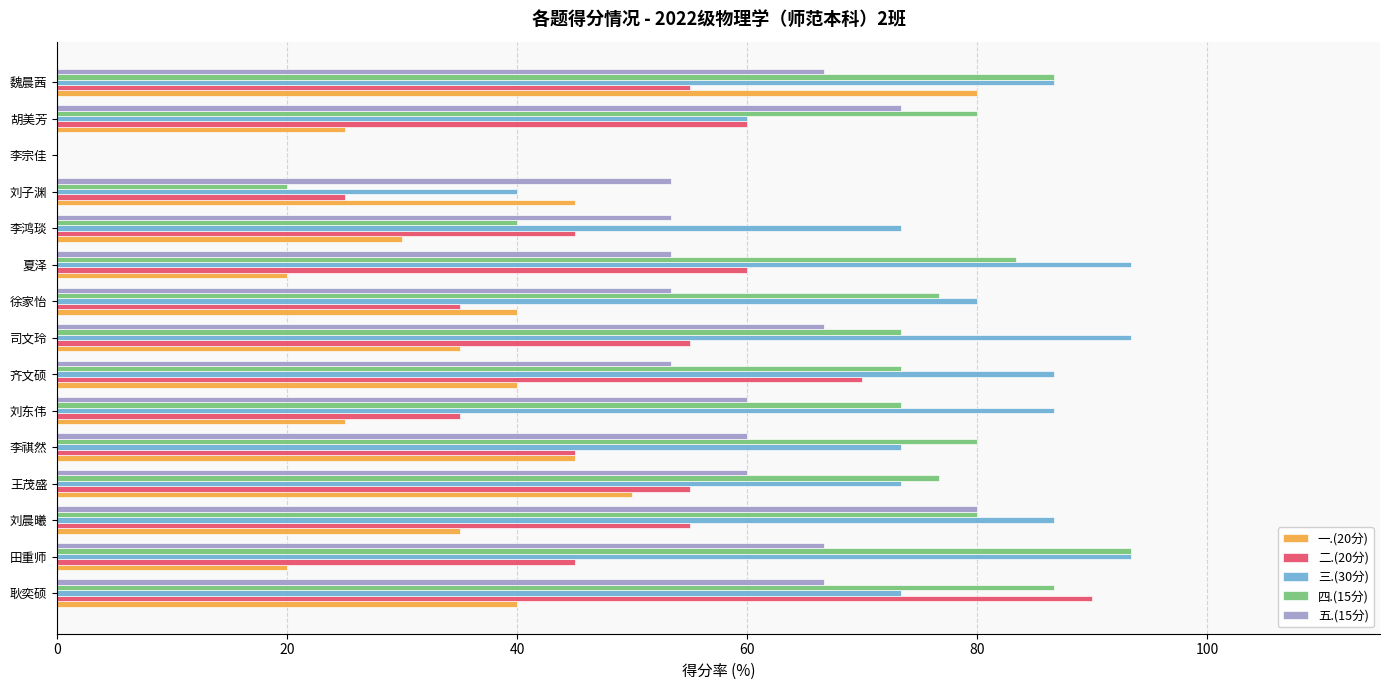

What is the sum of all 一.(20分) values?

530.0